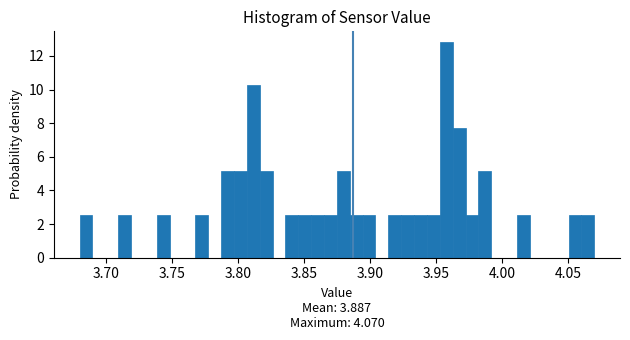

Read against the x-axis, roughly where is the centre of the tallest bar?

3.960